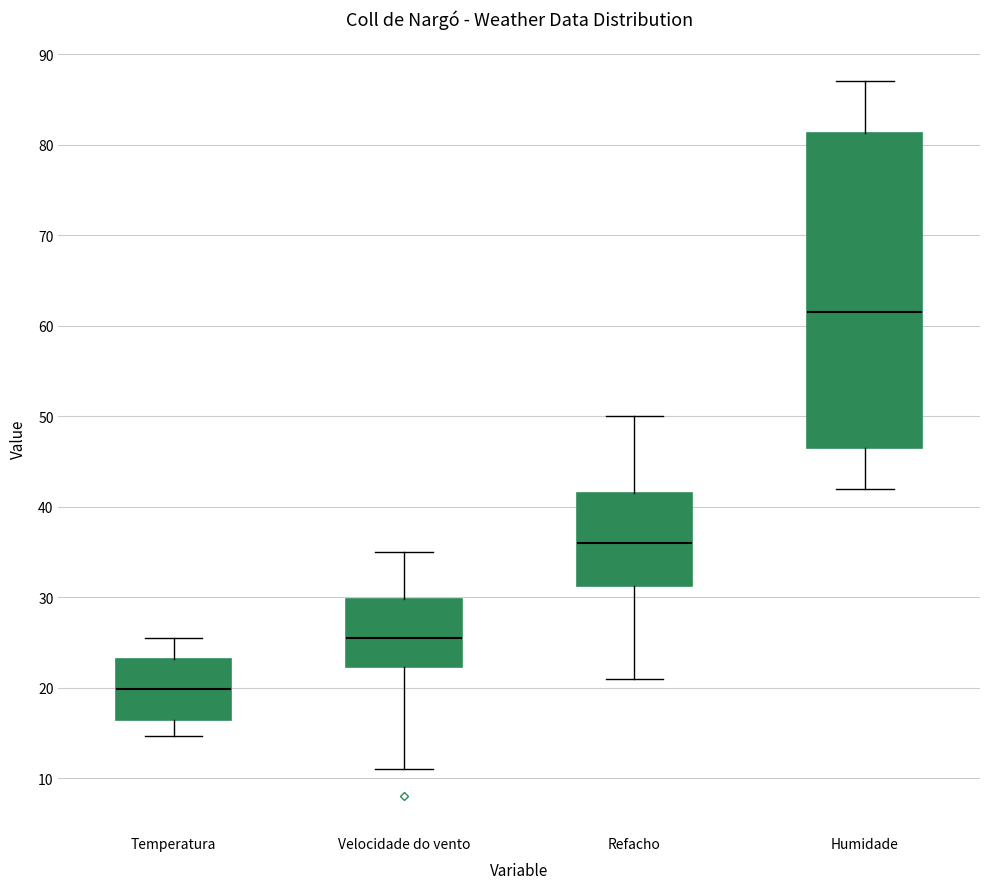

Reading left to right, read every box against the y-axis: the position of its median line, the range the box covers, and the ends of its whiskers. The values are not printed on the chart, so give them approximately, as read against the axis.

Temperatura: median 20, box 16 to 23, whiskers 15 to 26
Velocidade do vento: median 26, box 22 to 30, whiskers 11 to 35
Refacho: median 36, box 31 to 42, whiskers 21 to 50
Humidade: median 62, box 47 to 81, whiskers 42 to 87